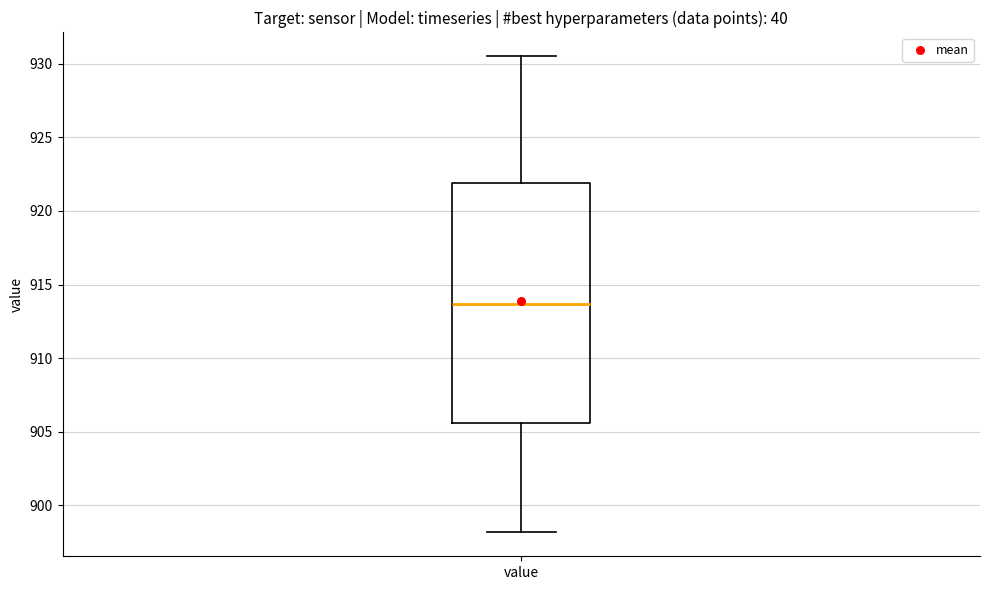

Where does the median line of the box for value sit on the y-axis? The values are not printed on the chart, so give them approximately, as read against the axis.

913.5